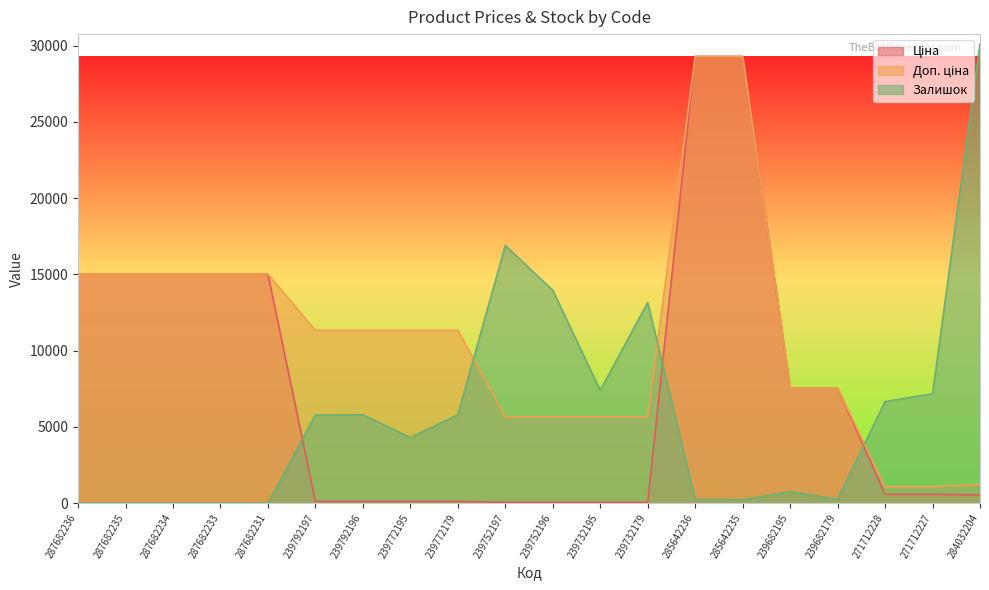

How many lines are shown in the chart?

3